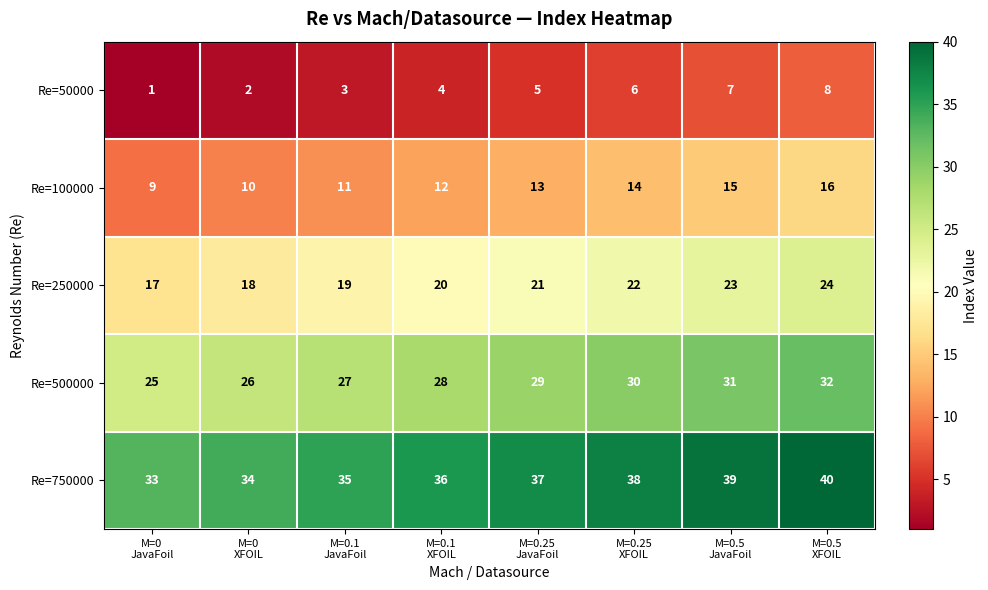

What is the maximum value shown in the chart?

40